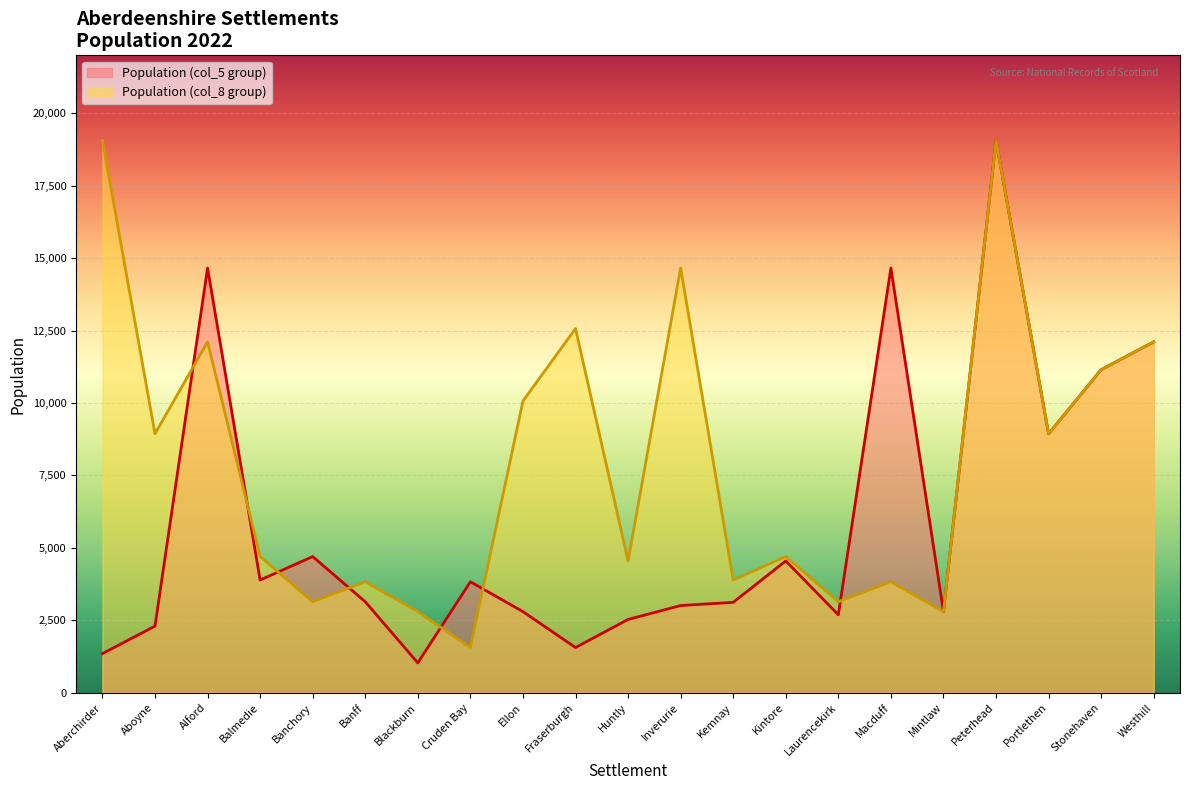

What is the value of the Population (col_8 group) point at the 6th from the left?

3830